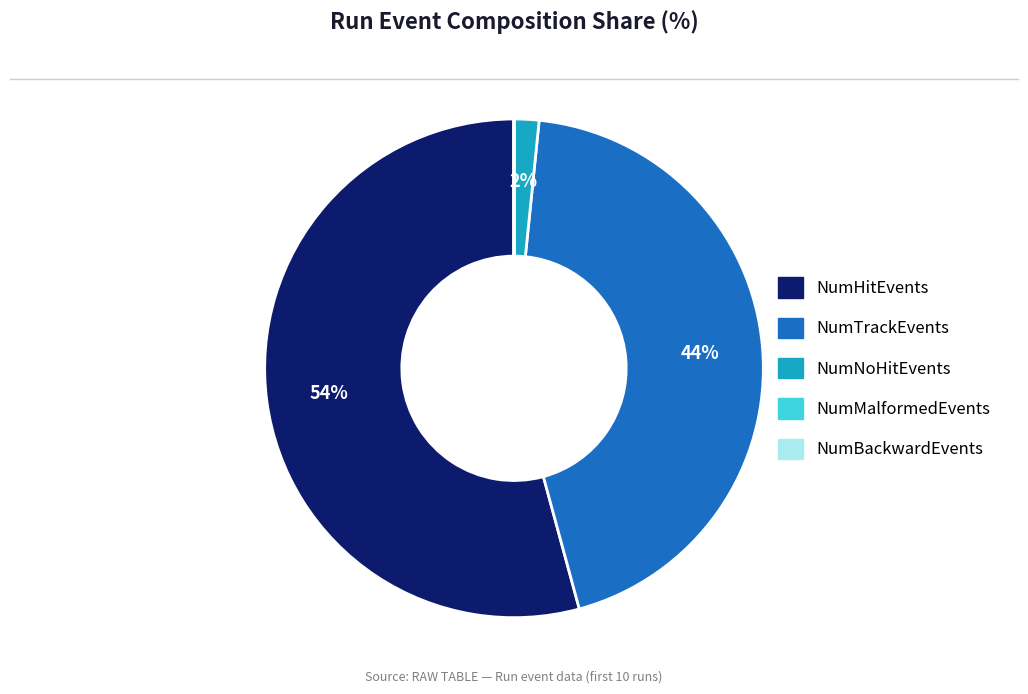

What percentage is the NumTrackEvents slice, to the nearest percent?

44%